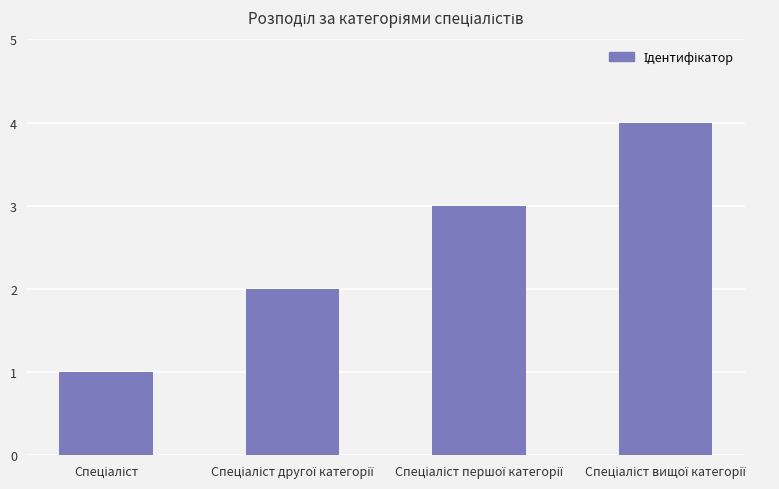

Reading left to right, transcribe all the data shown in this chart.

1	2	3	4